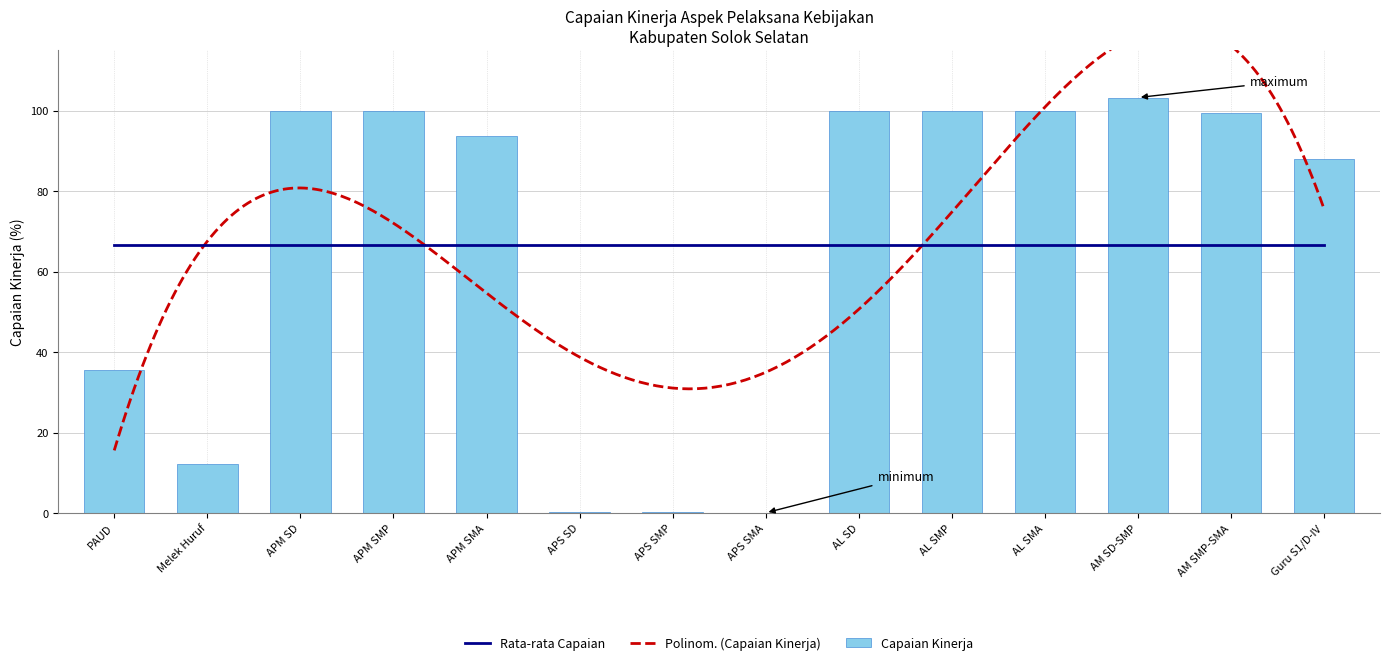

Reading right to left, what are all the values shown in this chart?

87.9	99.5	103.3	99.9	100.0	100.0	0.1	0.2	0.3	93.6	100.0	100.0	12.1	35.6